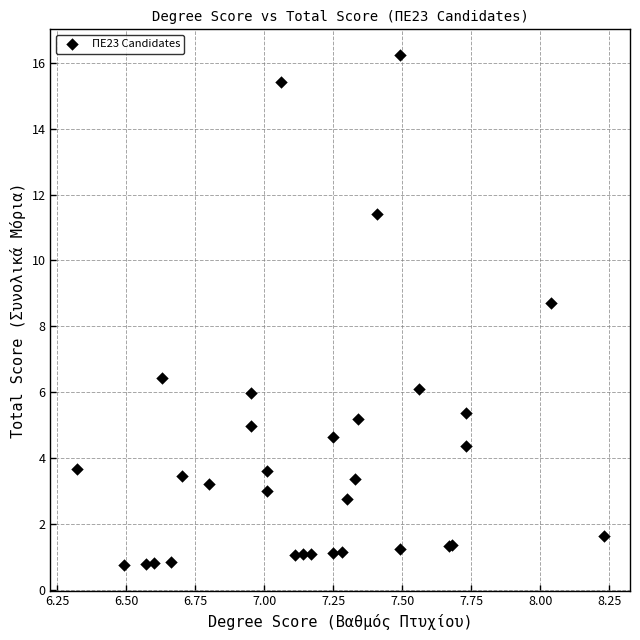

What Y value in the scatter plot is closest to 8?

8.7